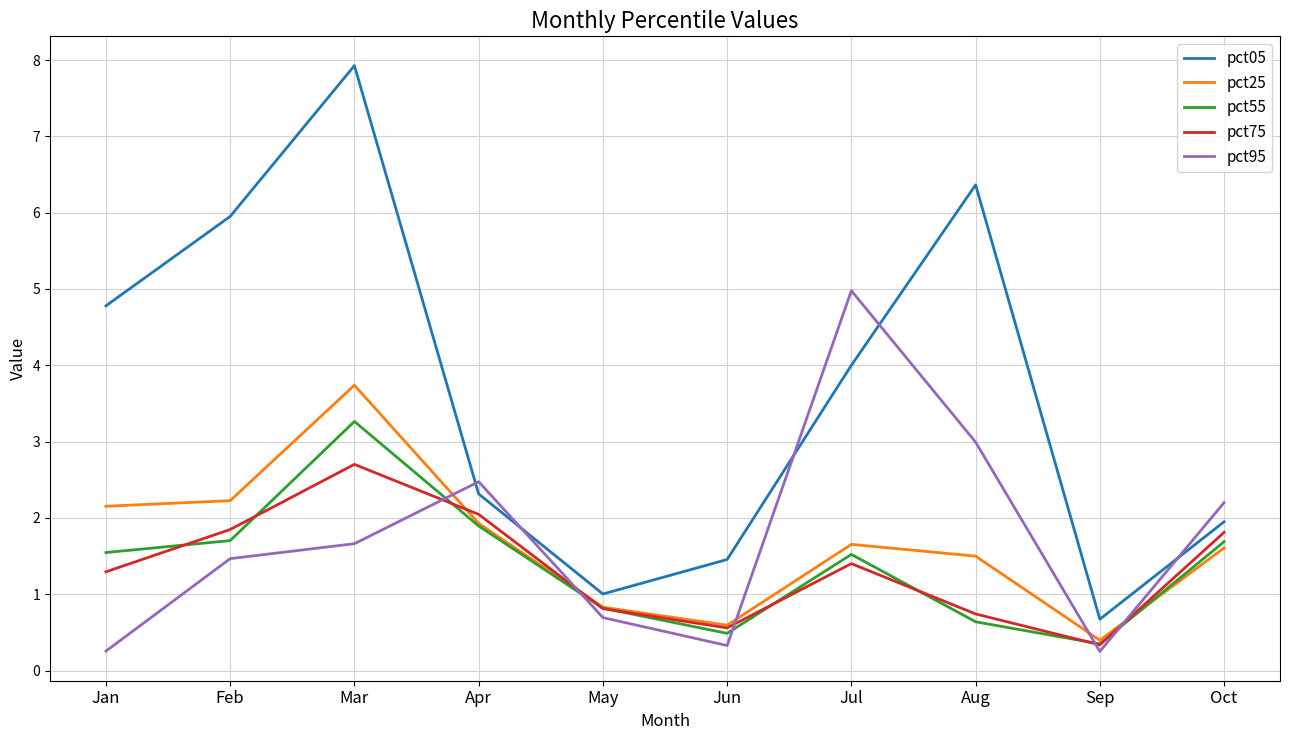

In pct95, how many points are higher than both neighbors (excluding endpoints)?

2